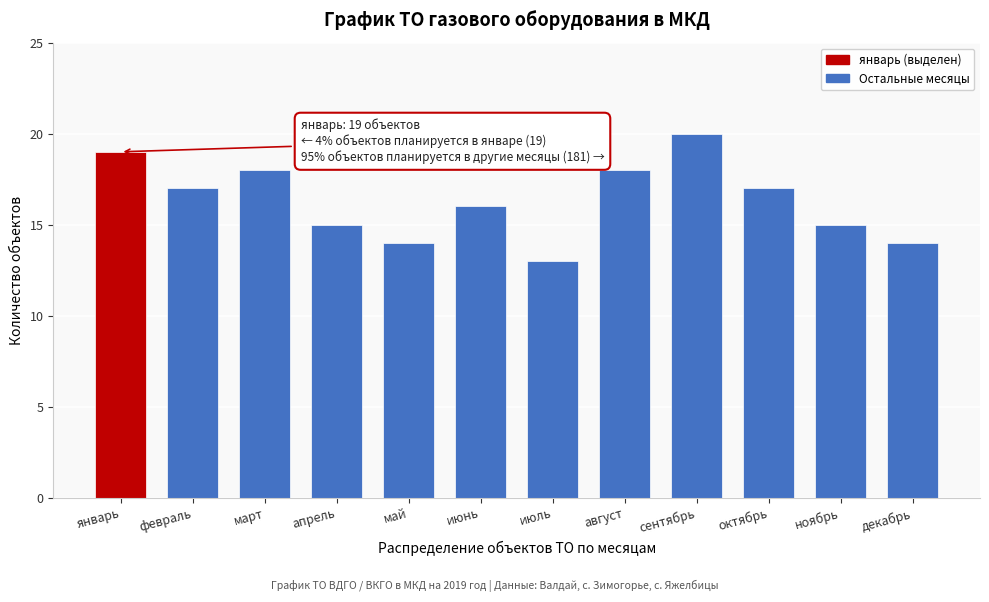

Reading left to right, list all the values displayed in this chart.

19	17	18	15	14	16	13	18	20	17	15	14